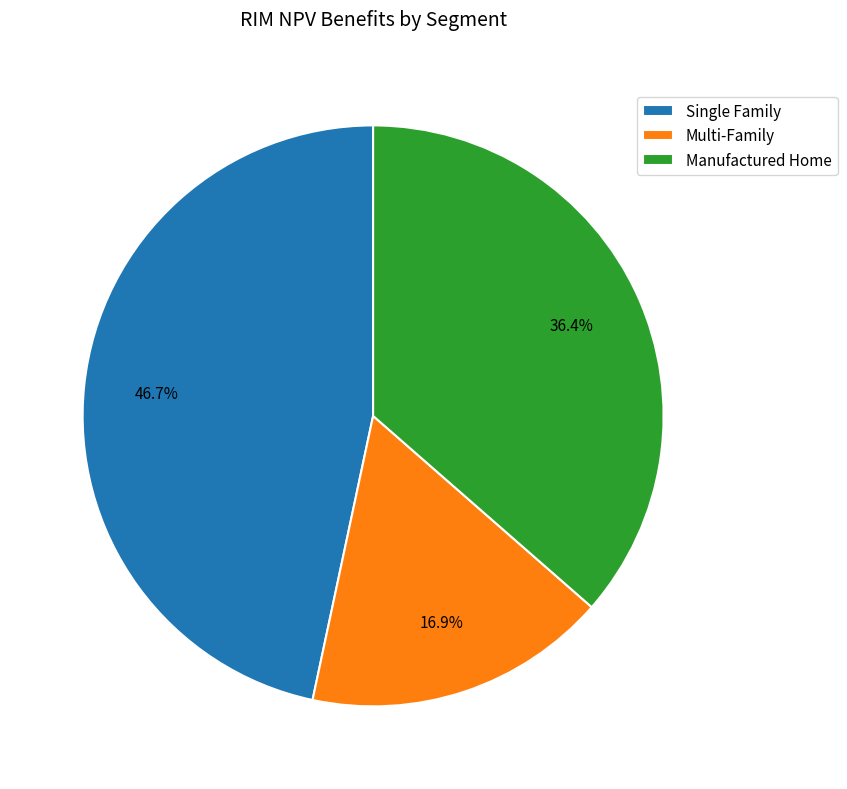

Rank the categories by value from highest to lowest.

Single Family, Manufactured Home, Multi-Family